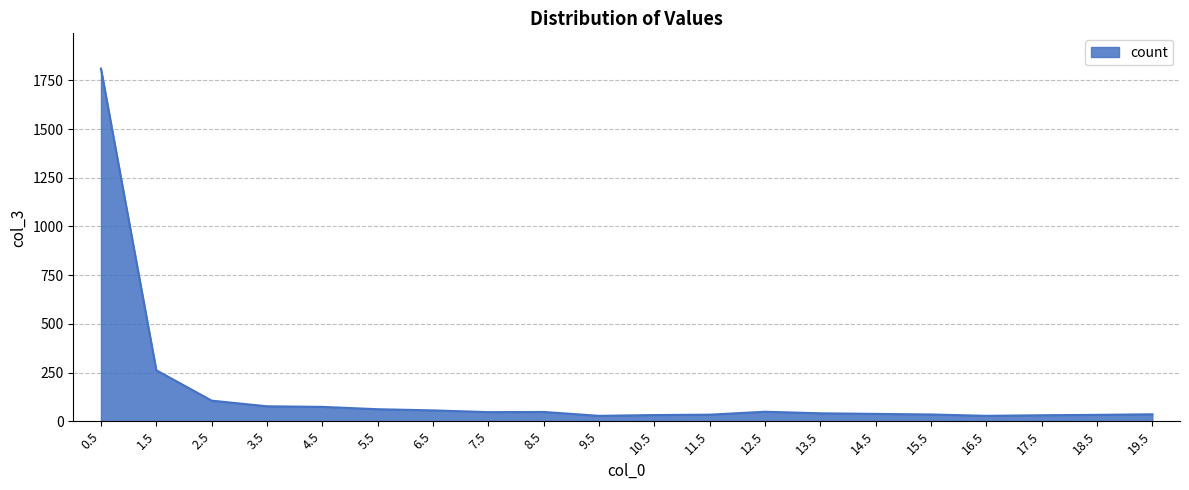

What is the difference between the maximum and minimum values?

1782